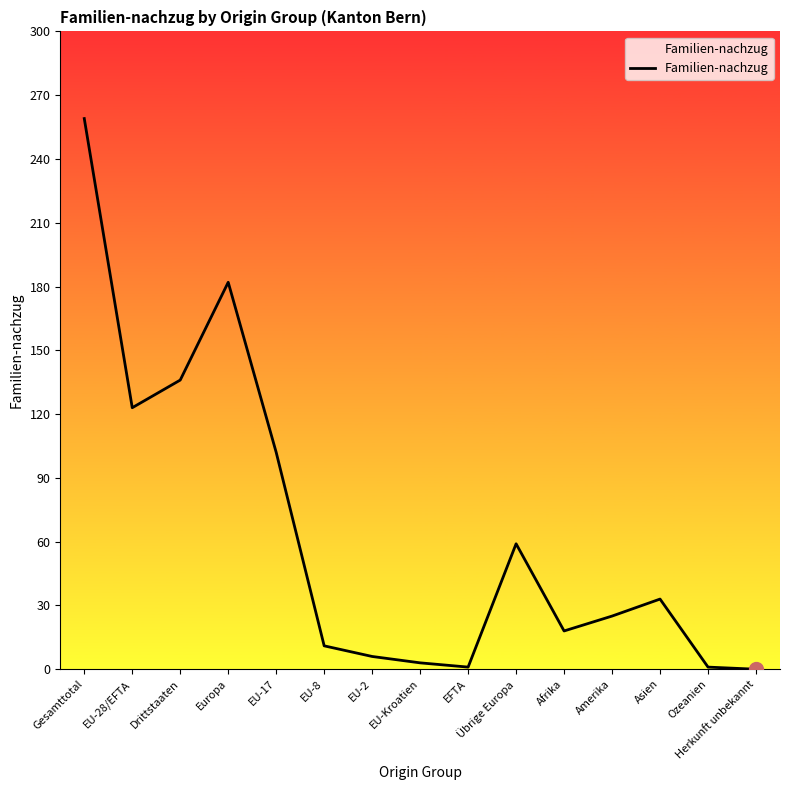

Count the number of data series in this chart.

1